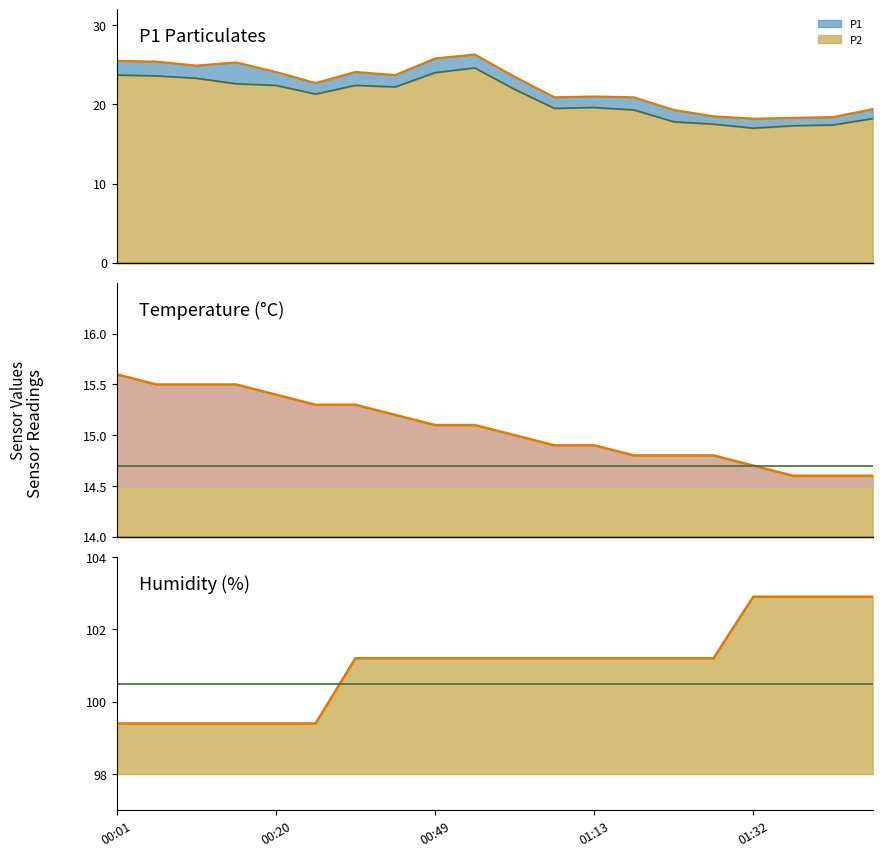

At which category does the chart reach its minimum across all series?

17